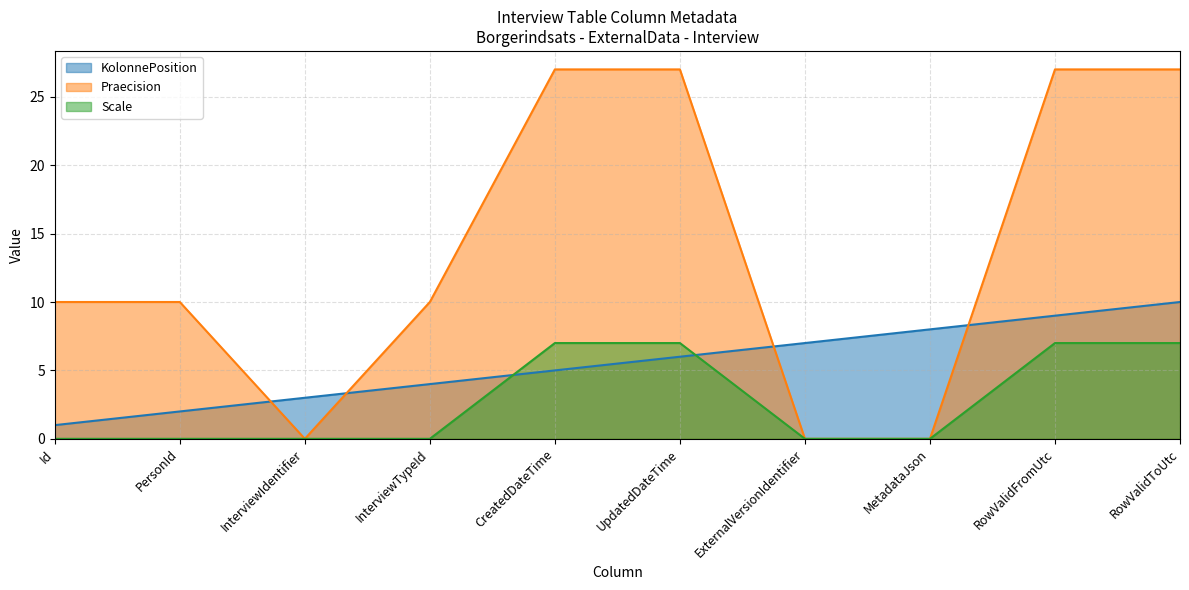

Where does the KolonnePosition series first go above 6?

ExternalVersionIdentifier